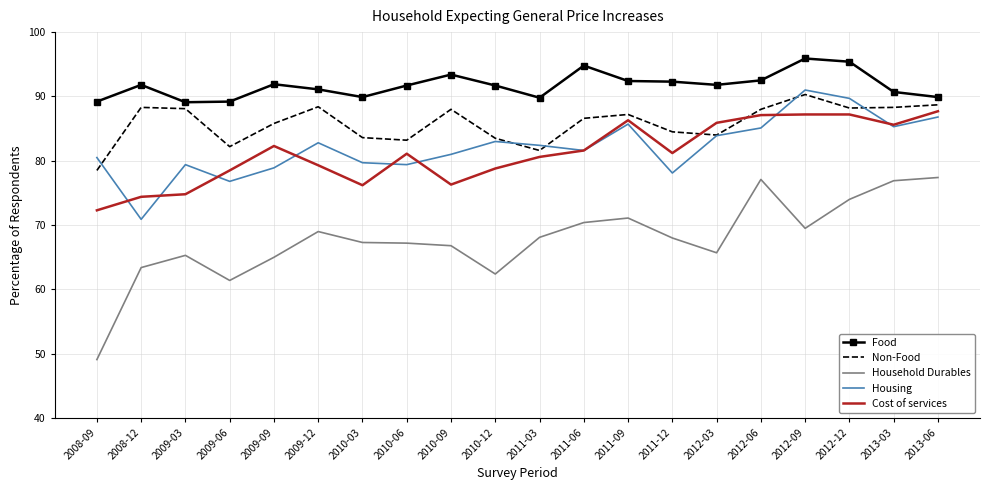

Which series has the largest total across all categories?

Food